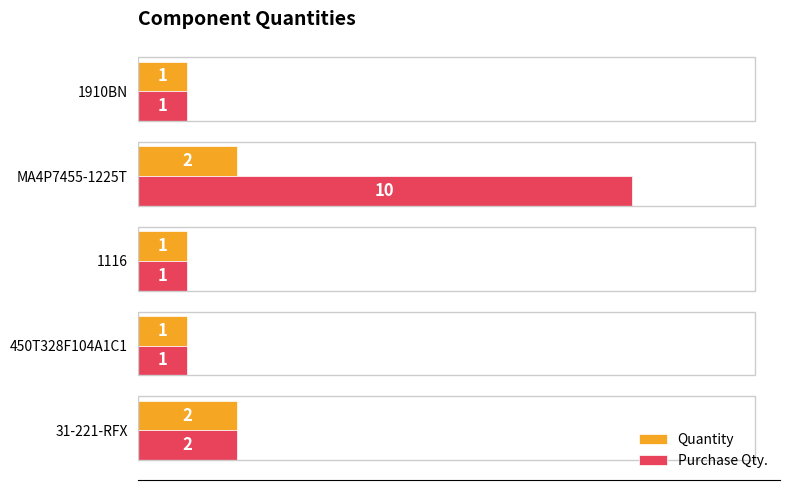

The Quantity series shows 1 at 450T328F104A1C1. True or false?

True